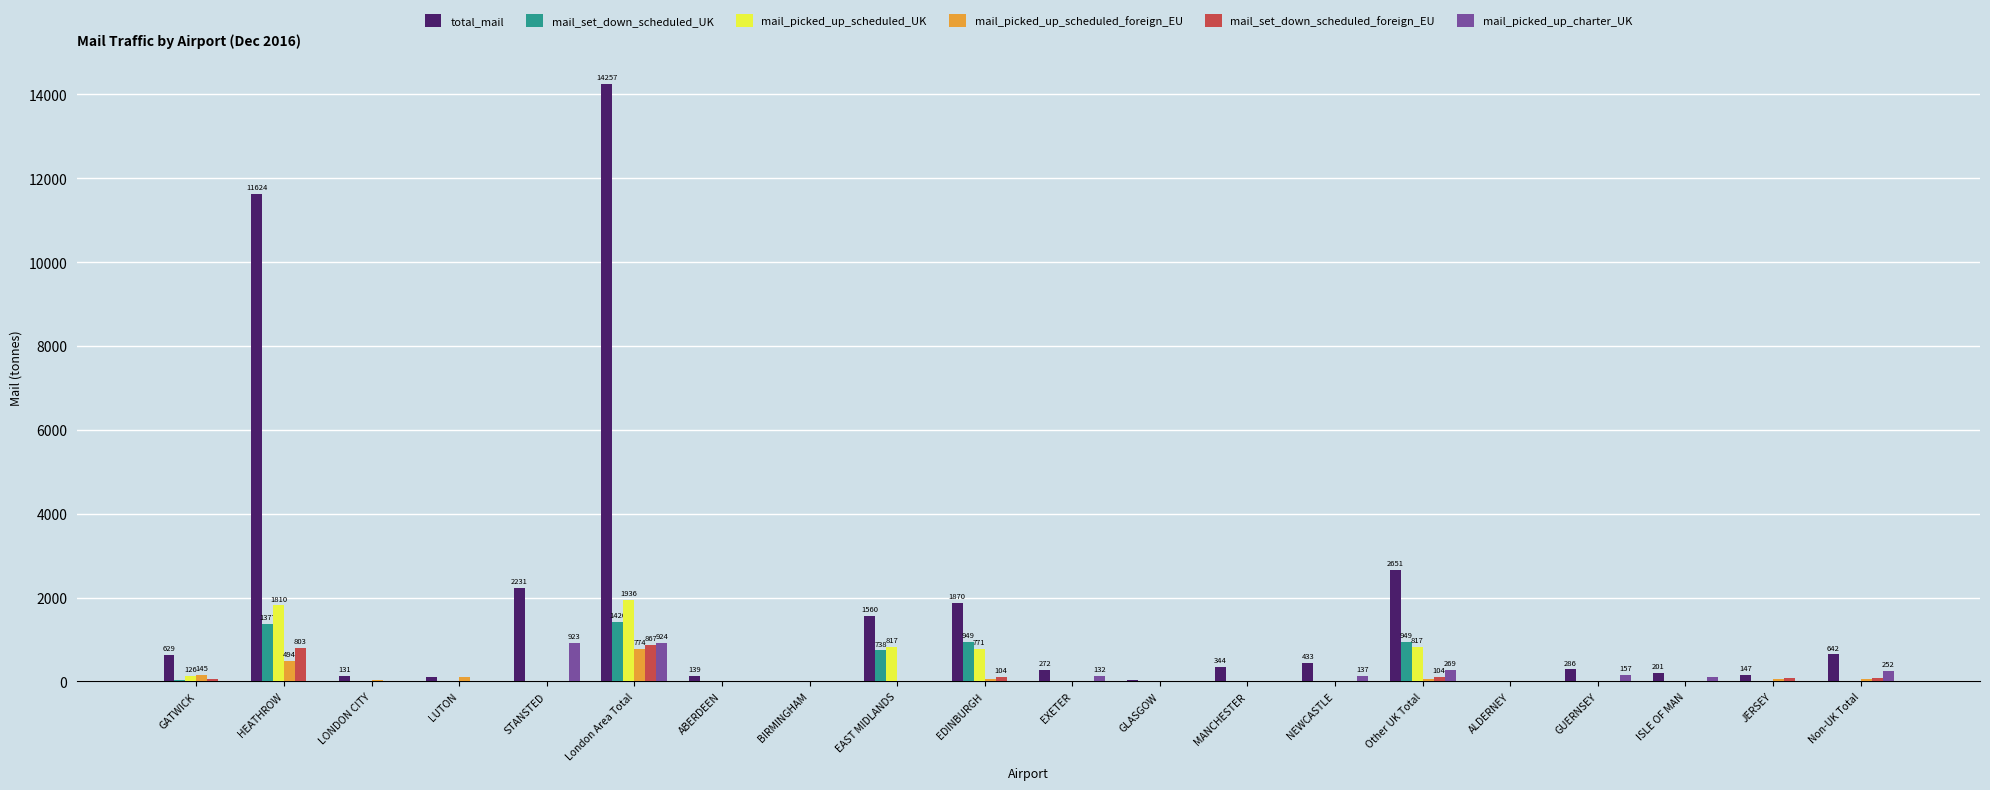

What is the average value of the mail_picked_up_charter_UK series?

144.5